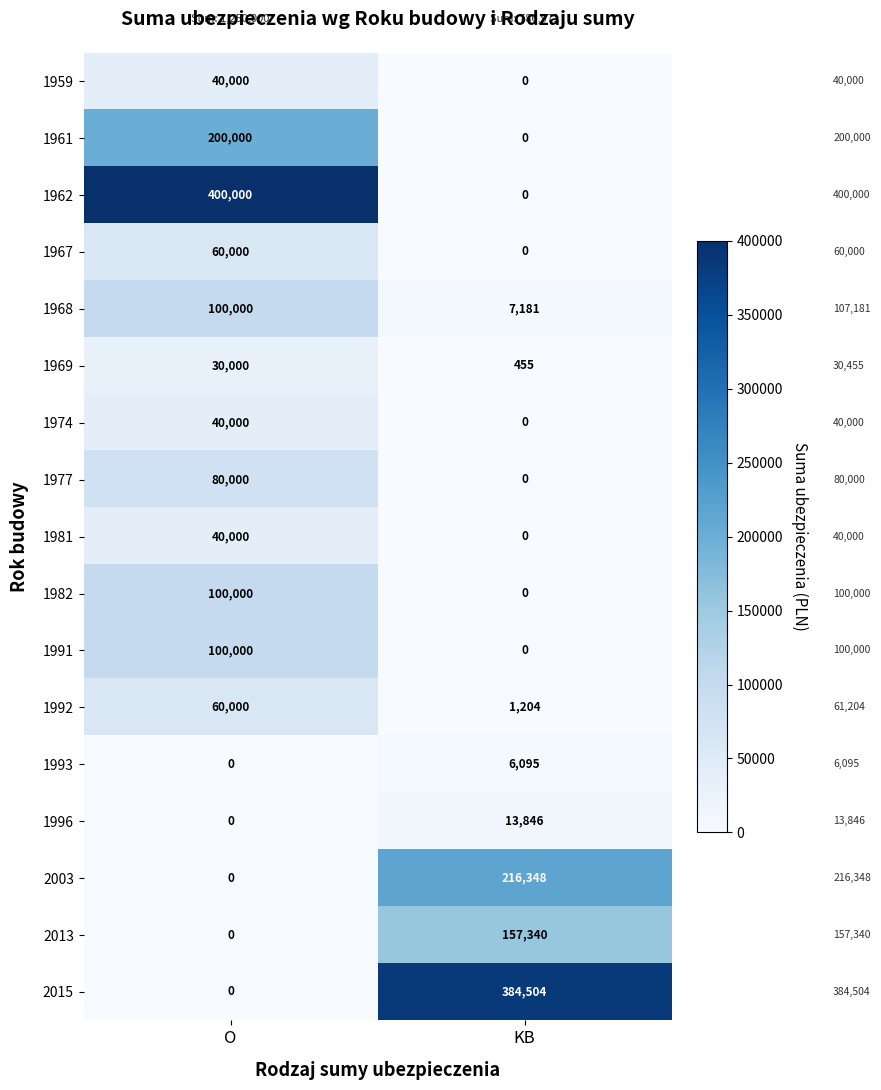

At which category is the sum across all series the highest?

O